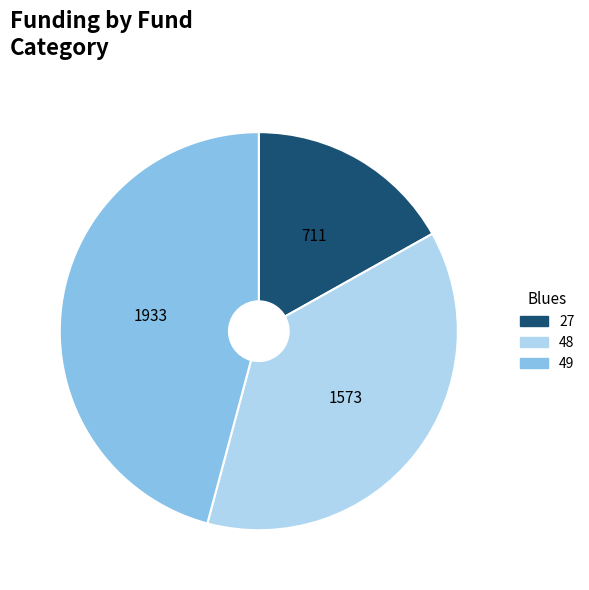

Count the number of slices in the pie.

3